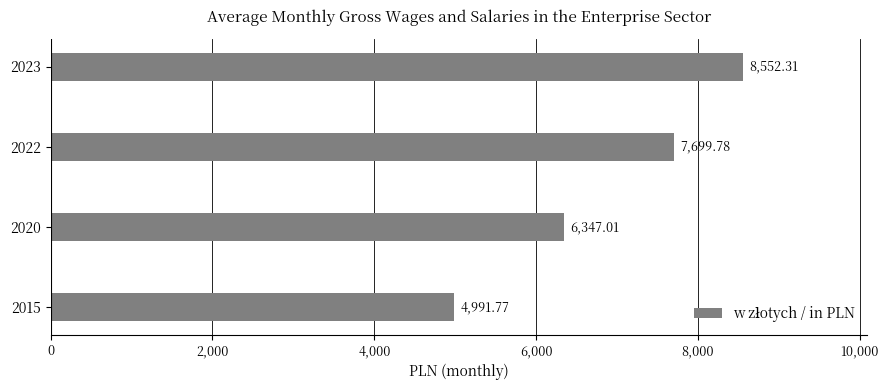

What is the sum of all values?

27590.9